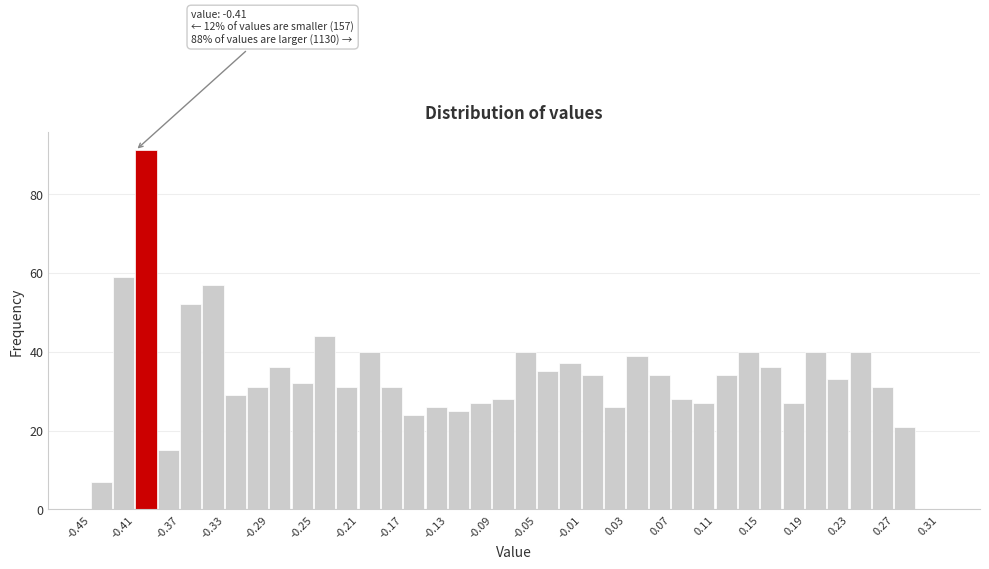

Over which range of the x-axis is the bar tallest?

-0.41 to -0.39